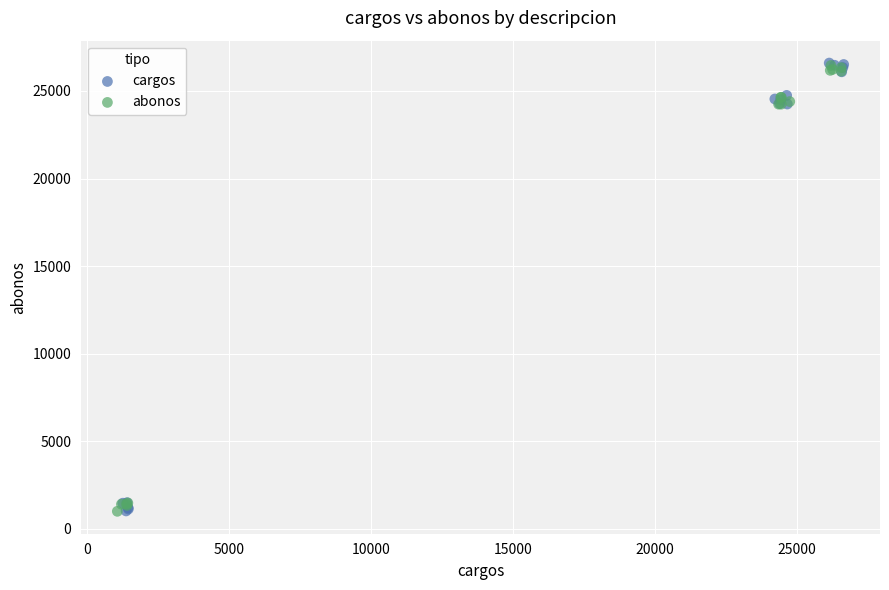

What are all the series names shown in the legend?

cargos, abonos